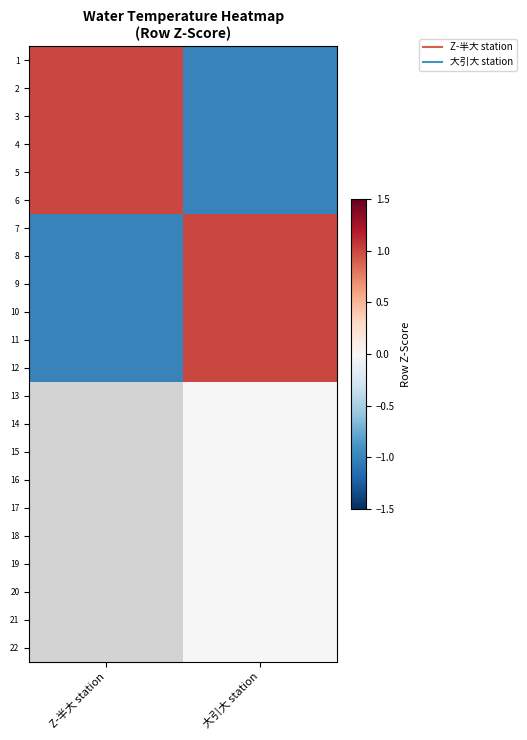

Is the value of 4 at Z-半大 station greater than the value of 18 at Z-半大 station?

No